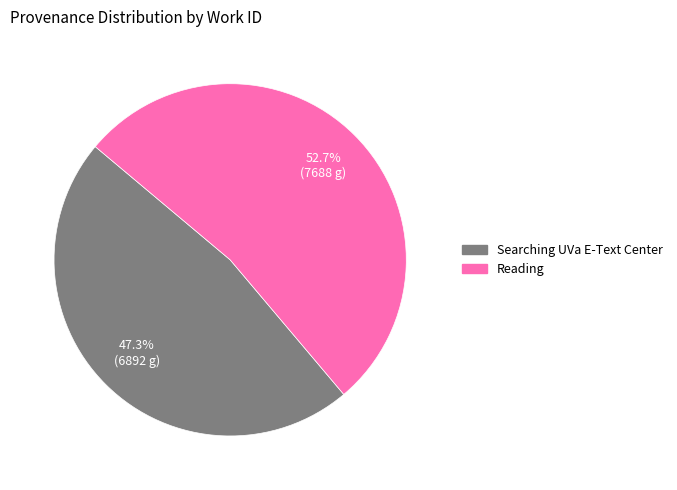

To the nearest percent, what portion does Searching UVa E-Text Center represent?

47%